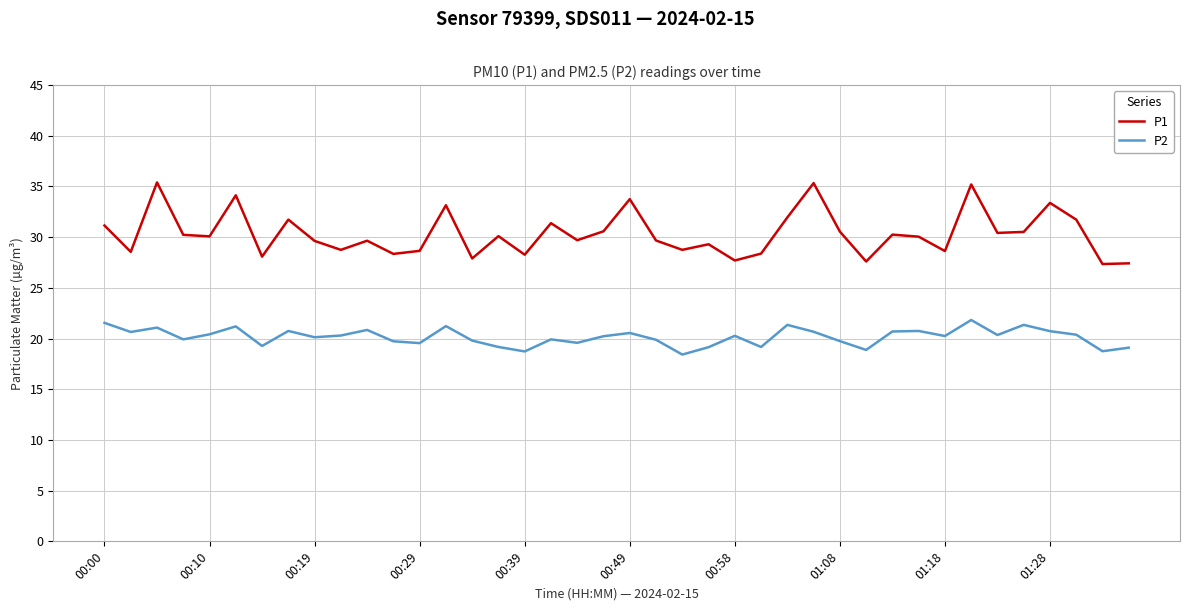

How many lines are shown in the chart?

2